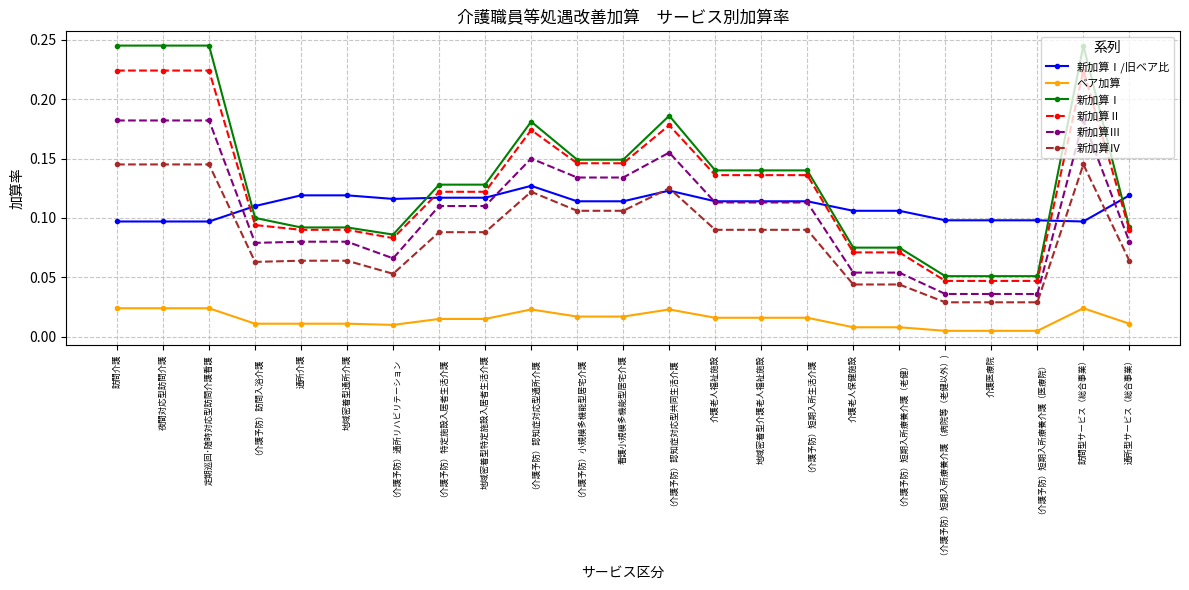

Count the 新加算Ⅰ values in the range 0 to 1.

23